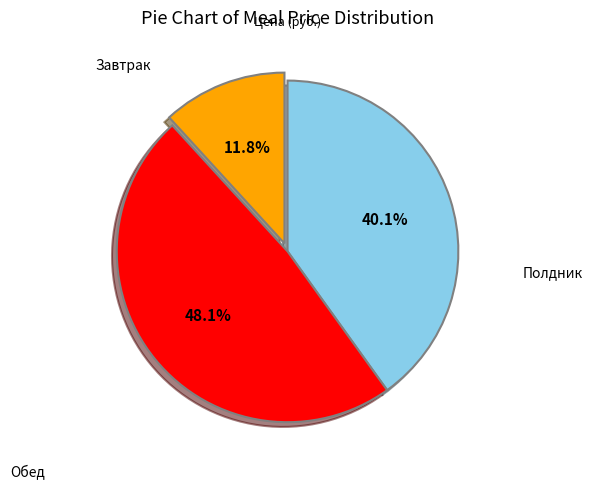

Is there any slice that represents more than half of the pie?

No